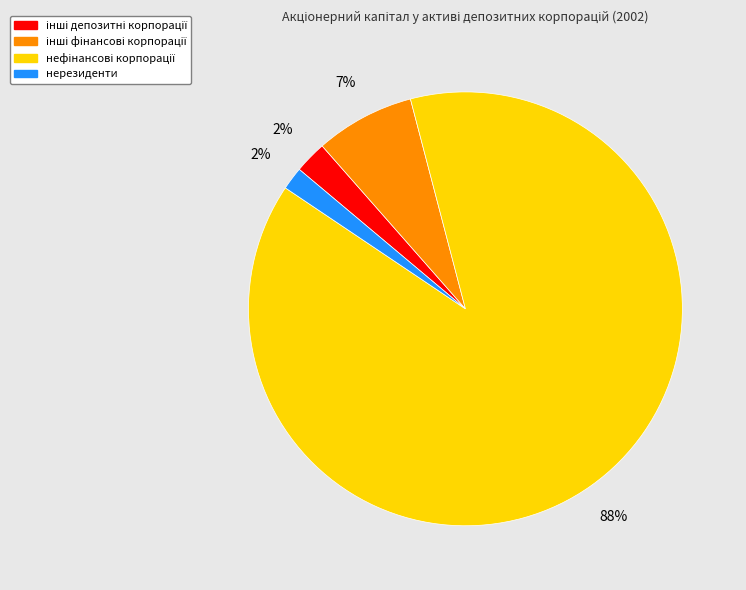

How many slices are in this pie chart?

4